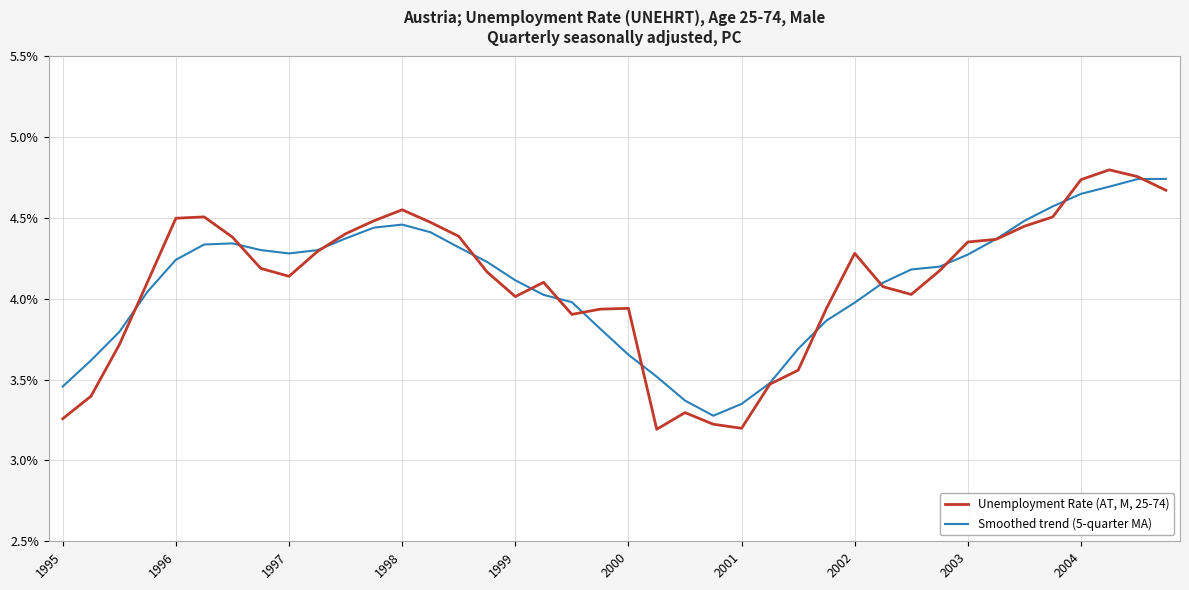

Which series has the largest range (max minus min)?

Unemployment Rate (AT, M, 25-74)